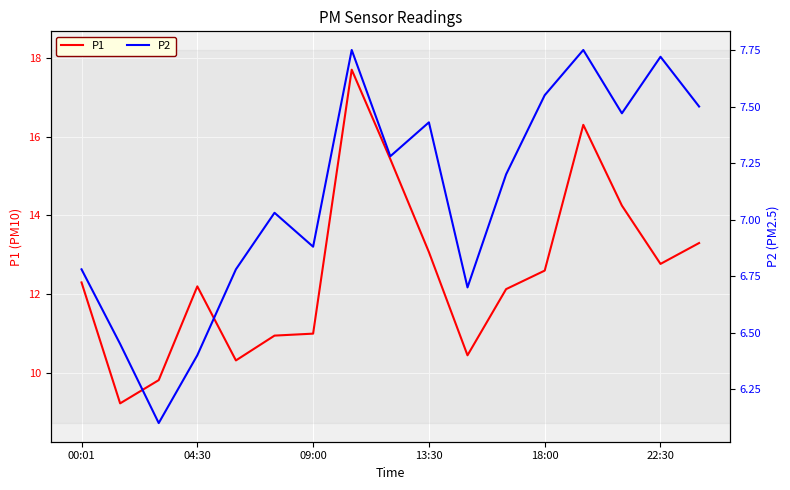

True or false: P1 and P2 cross at least once.

False